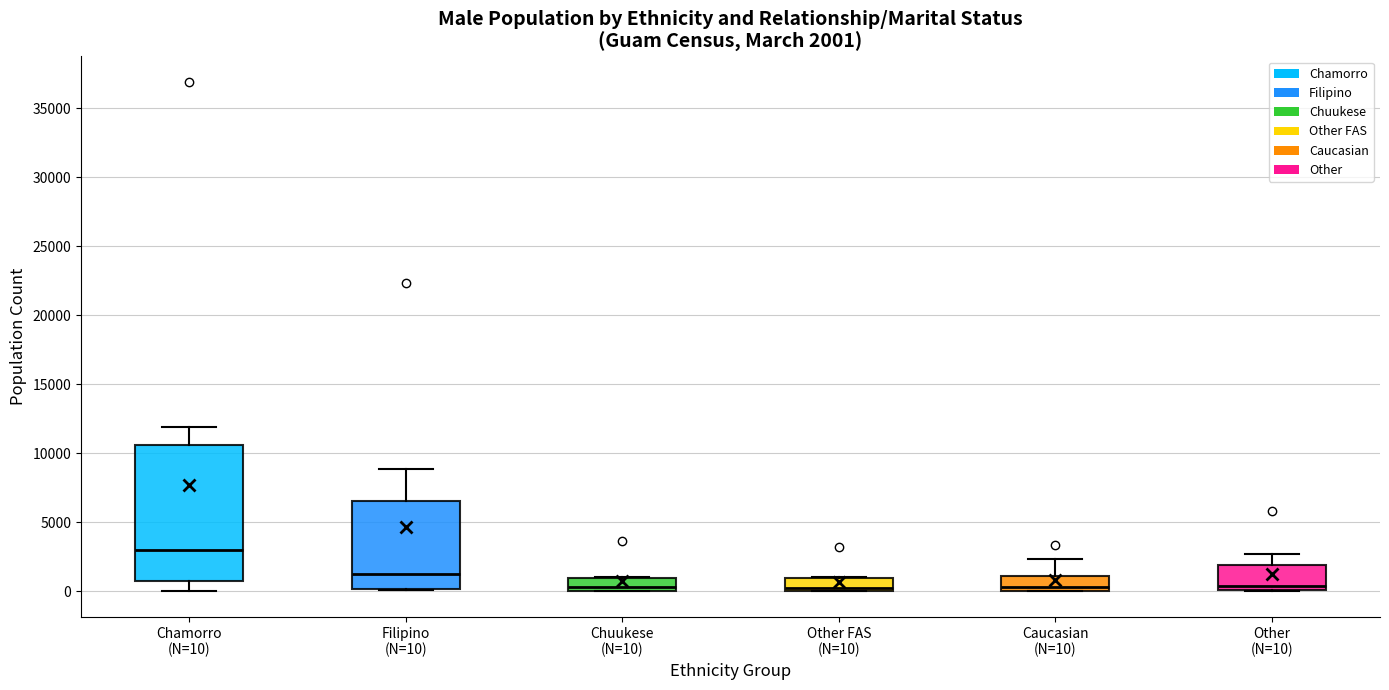

Which box has the highest median line?

Chamorro (N=10)